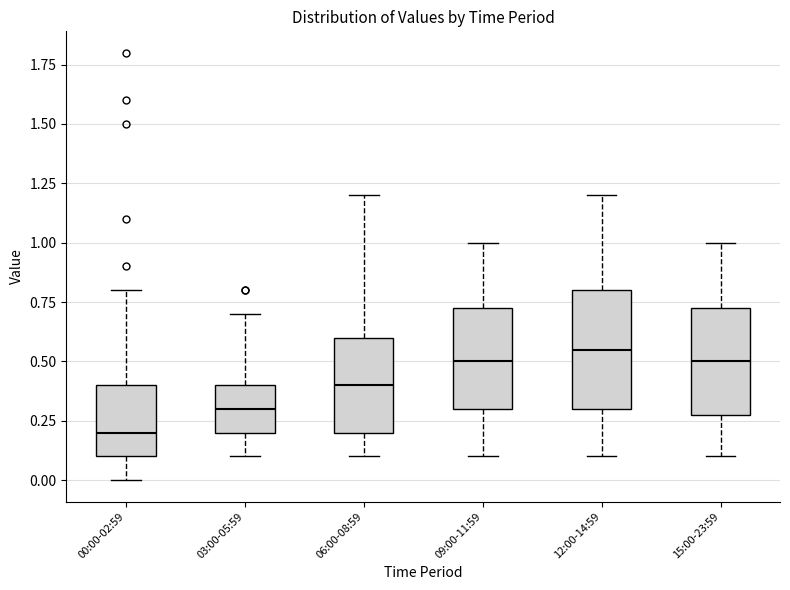

Where does the lower whisker of the box for 06:00-08:59 end on the y-axis? The values are not printed on the chart, so give them approximately, as read against the axis.

0.10